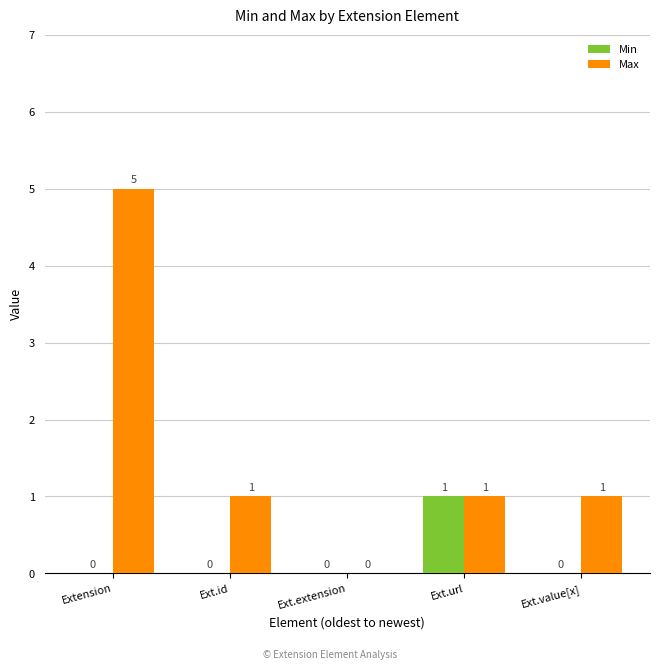

Are the bars grouped side by side (vs. stacked)?

Yes